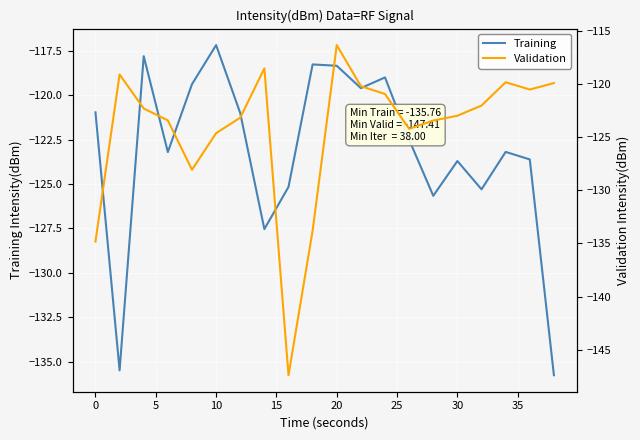

Count the number of data series in this chart.

2